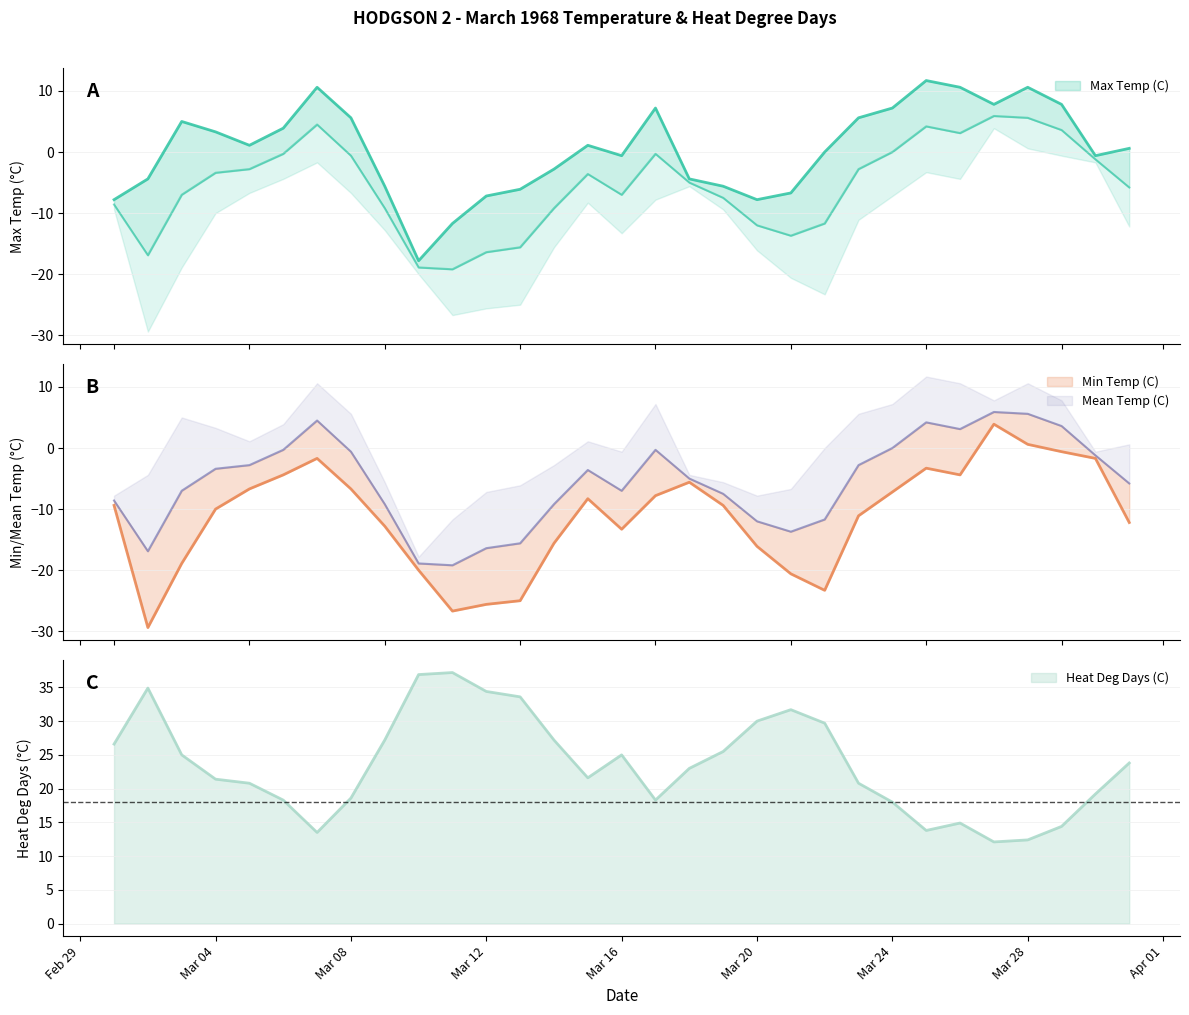

True or false: Max Temp (C) and Heat Deg Days (C) cross at least once.

False